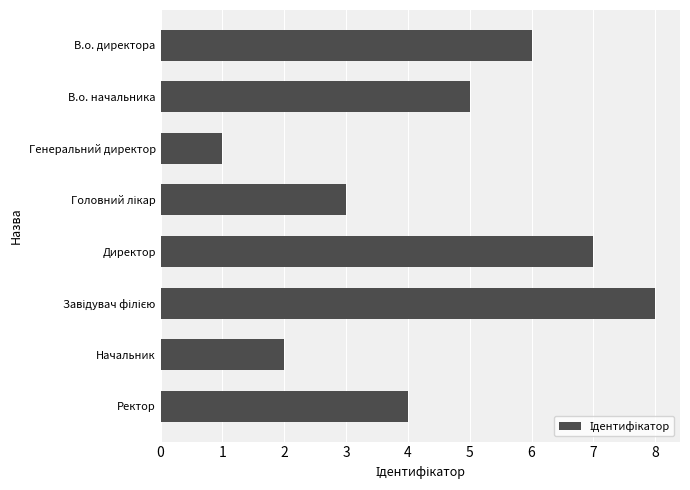

Is it true that the value at Директор is 7?

True